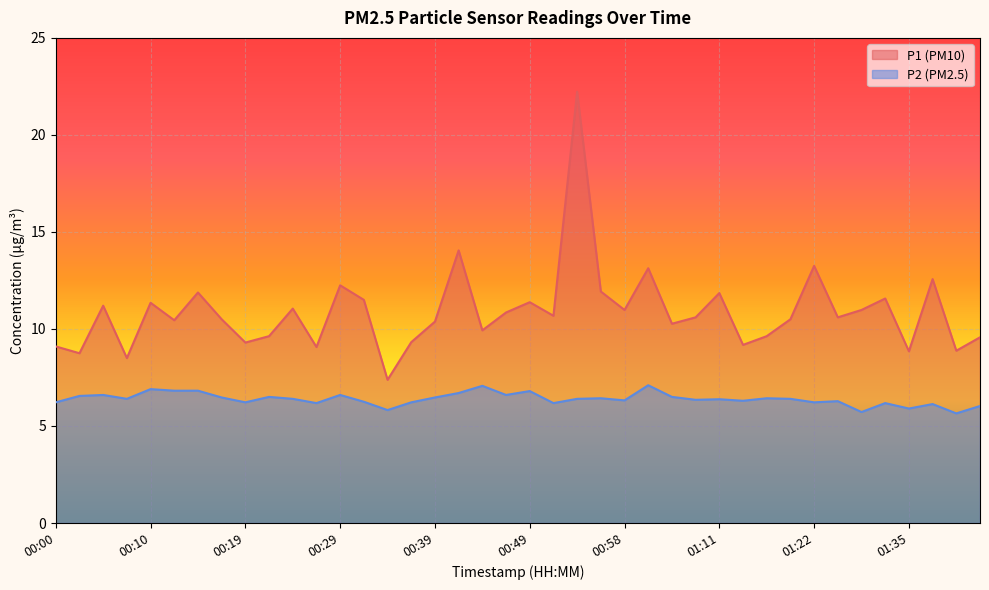

At which category is the sum across all series the highest?

00:53